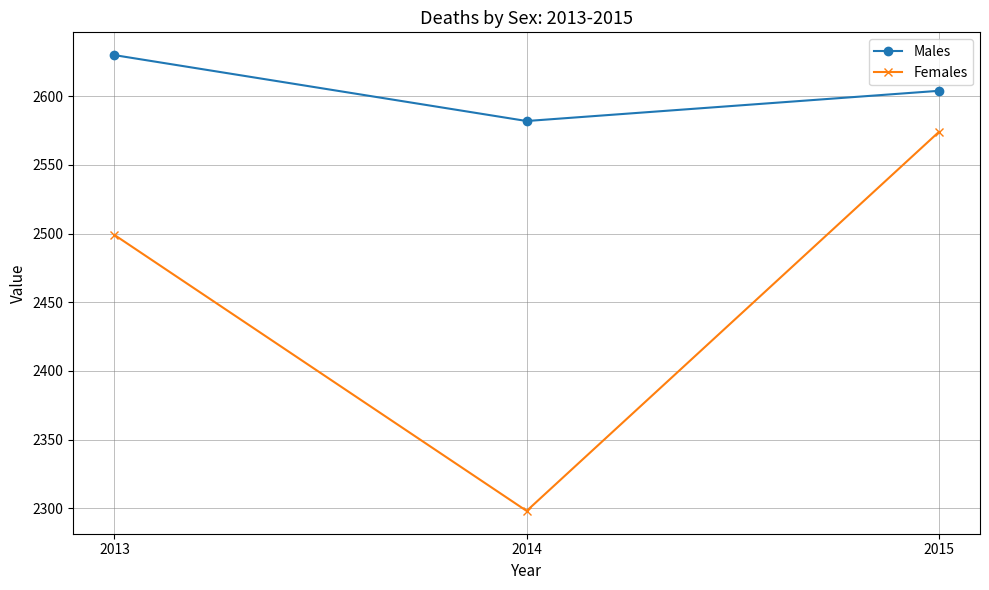

Does the chart display data point markers on the line(s)?

Yes